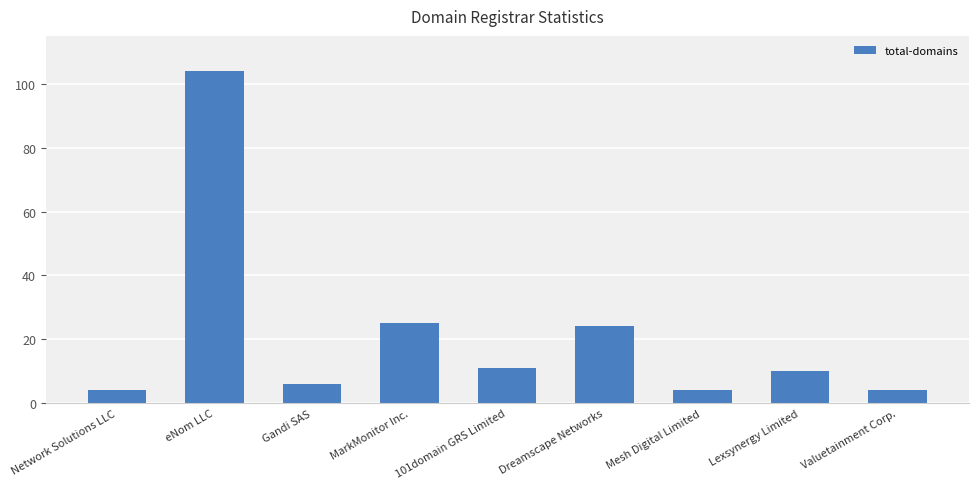

What position from the right is Mesh Digital Limited?

3